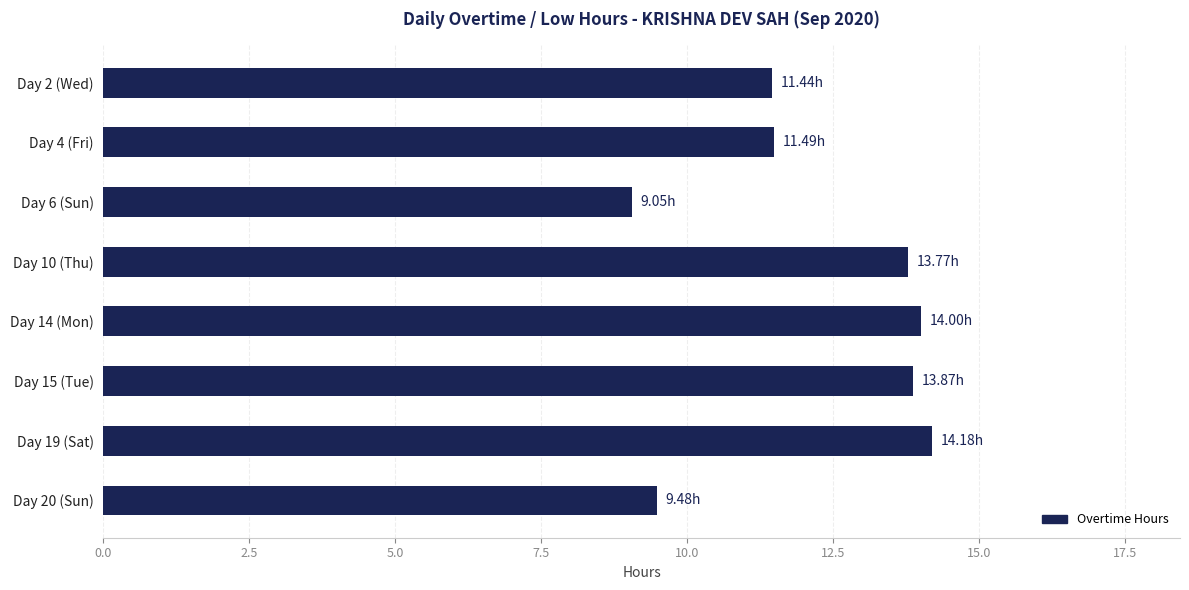

How many bars are there in total?

8